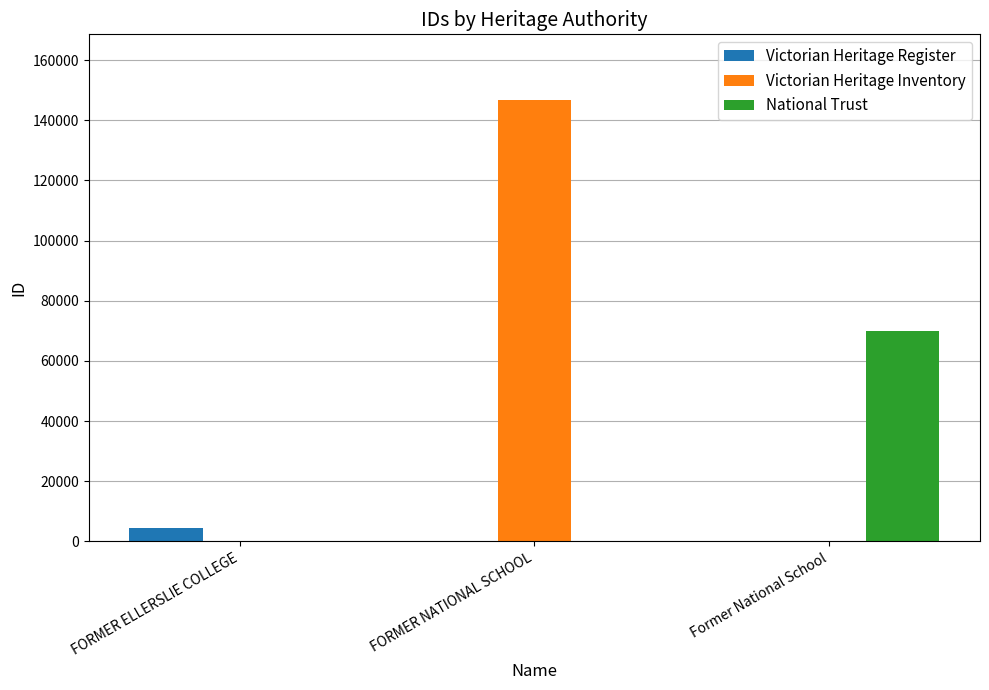

Does the chart contain stacked bars?

No